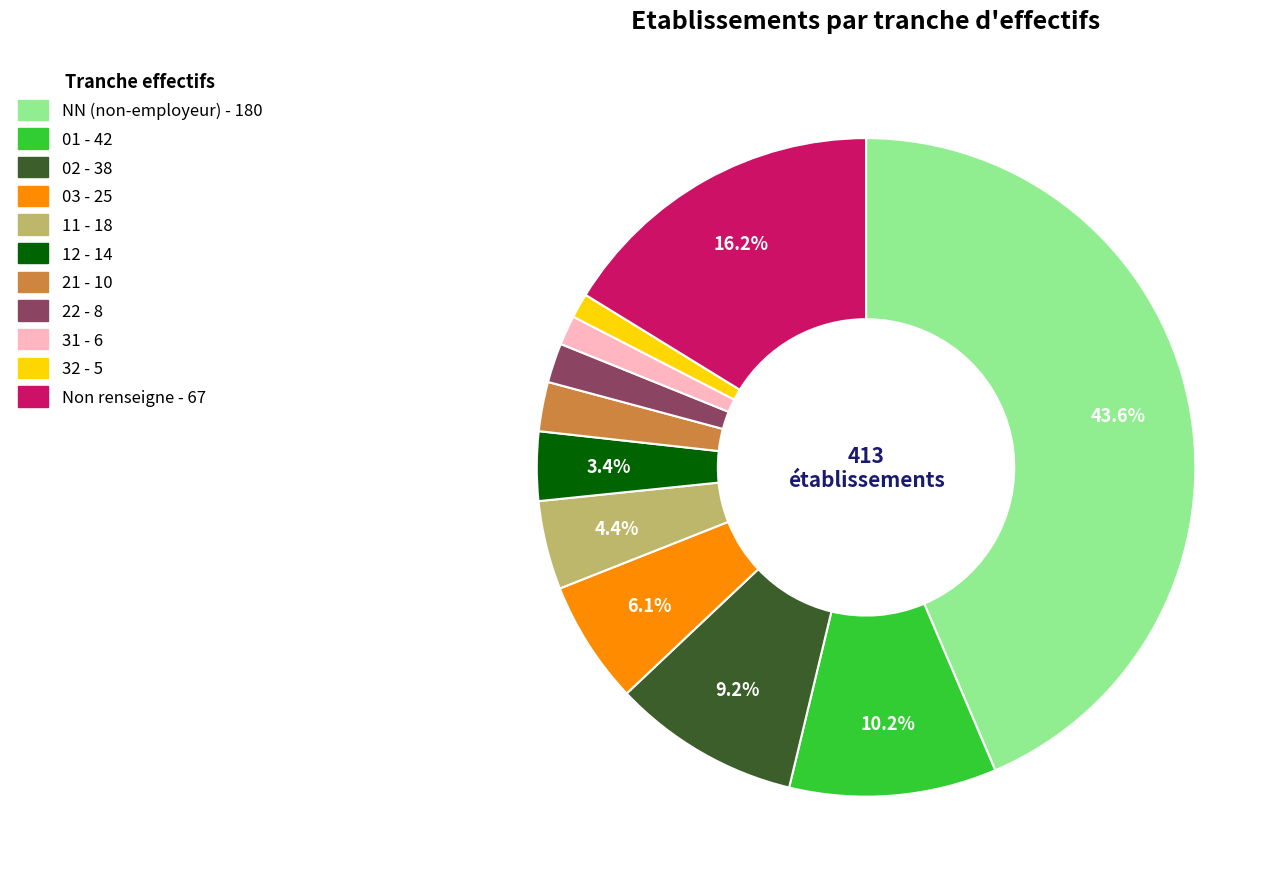

Is there any slice that represents more than half of the pie?

No